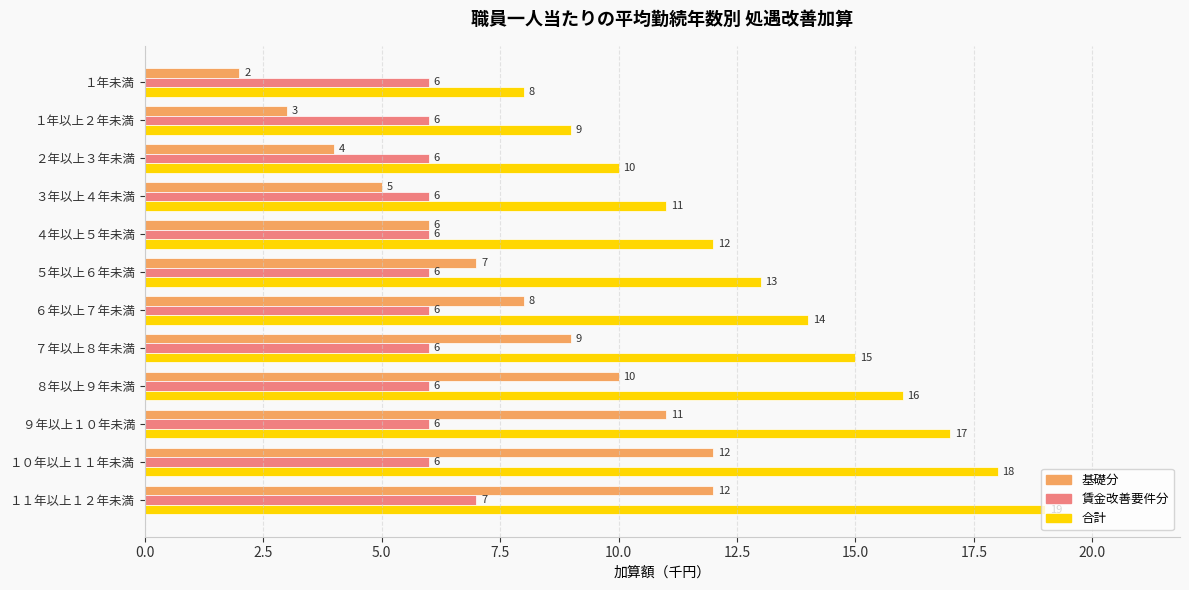

The 賃金改善要件分 series shows 2 at ２年以上３年未満. True or false?

False